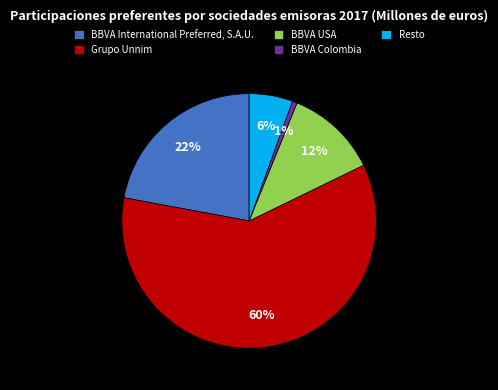

How many segments does this pie chart have?

5